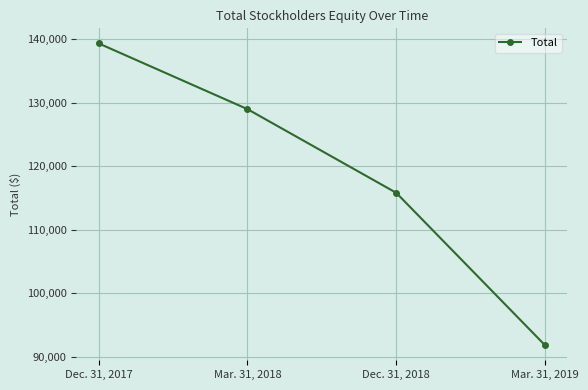

Rank the categories by value from highest to lowest.

Dec. 31, 2017, Mar. 31, 2018, Dec. 31, 2018, Mar. 31, 2019